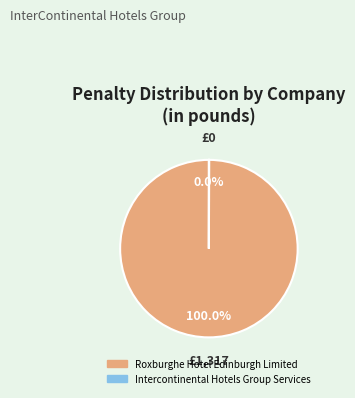

Which category has the biggest portion of the pie?

Roxburghe Hotel Edinburgh Limited